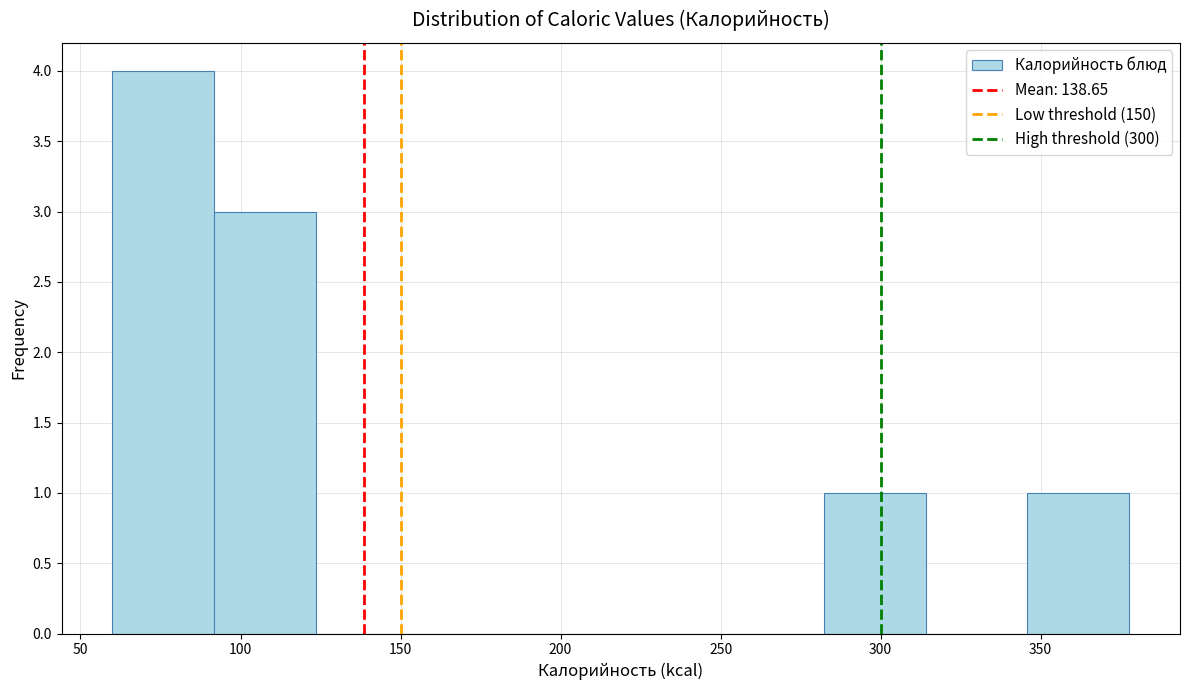

Reading left to right, list every bar in this chart as the range it spans on the x-axis followed by its height. Neither the bar edges nor the heights are printed on the chart, so give them approximately, as read against the axes.

60 to 90: 4
90 to 125: 3
125 to 155: 0
155 to 185: 0
185 to 220: 0
220 to 250: 0
250 to 280: 0
280 to 315: 1
315 to 345: 0
345 to 380: 1